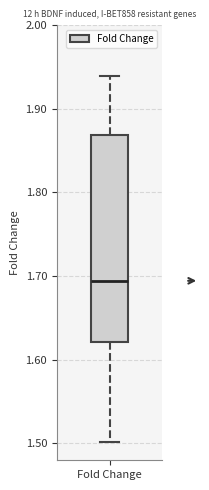

Where does the median line of the box for Fold Change sit on the y-axis? The values are not printed on the chart, so give them approximately, as read against the axis.

1.69